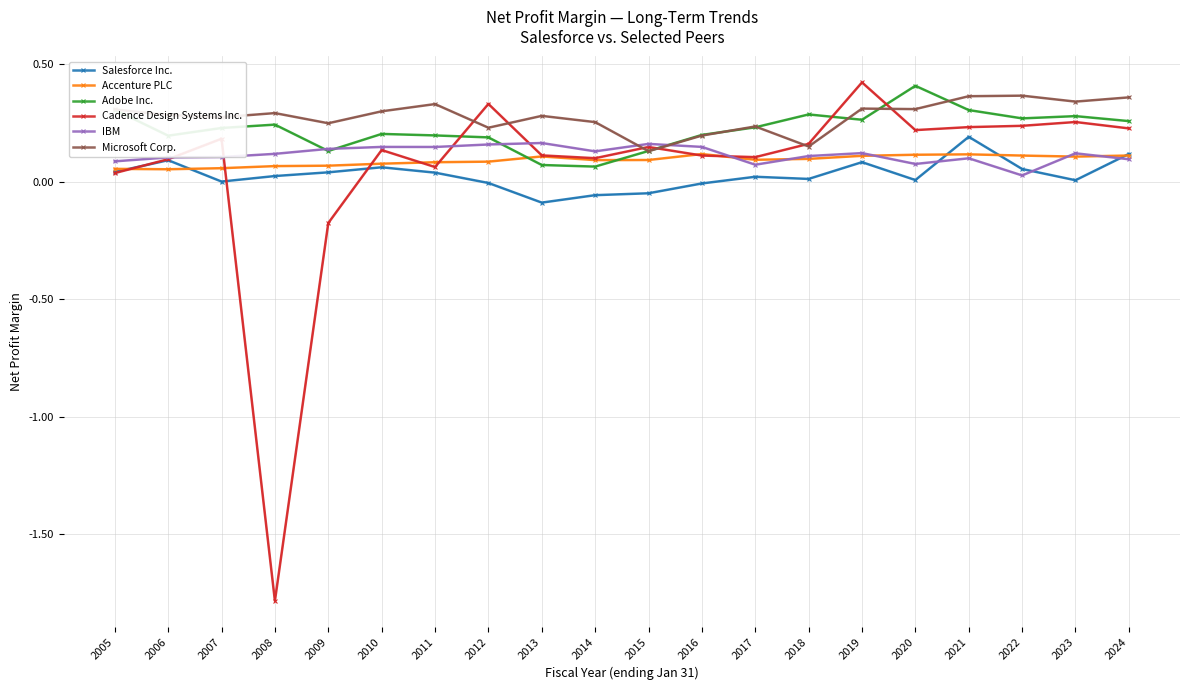

What is the difference between the maximum and minimum values in the Cadence Design Systems Inc. series?

2.2